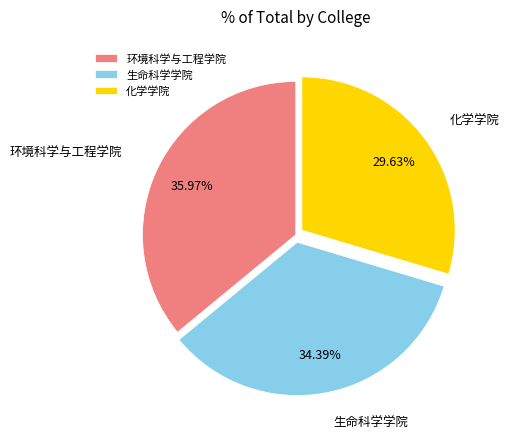

How many segments does this pie chart have?

3